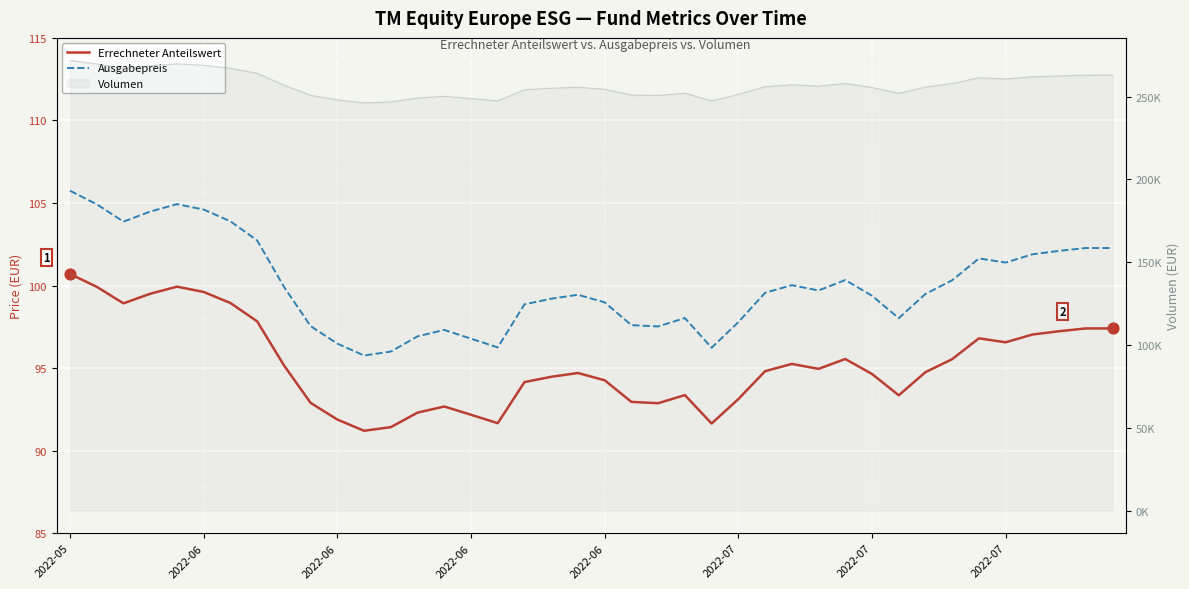

Which series contains the lowest Y value?

Errechneter Anteilswert